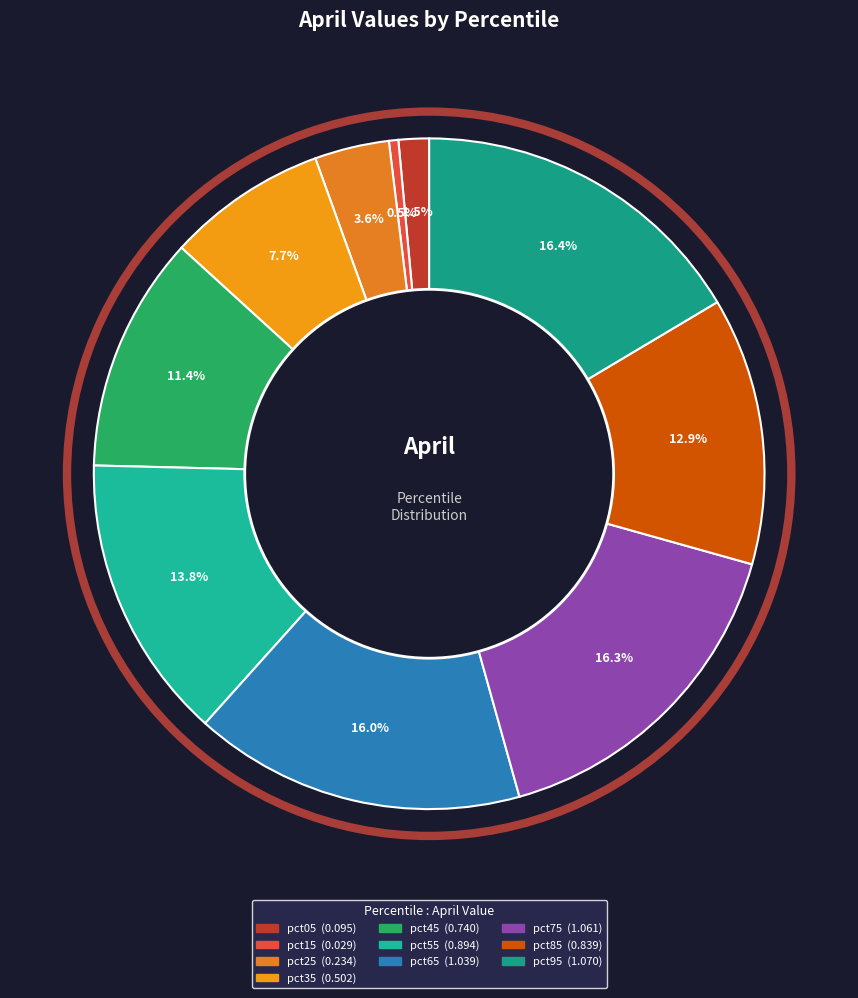

How many slices are in this pie chart?

10